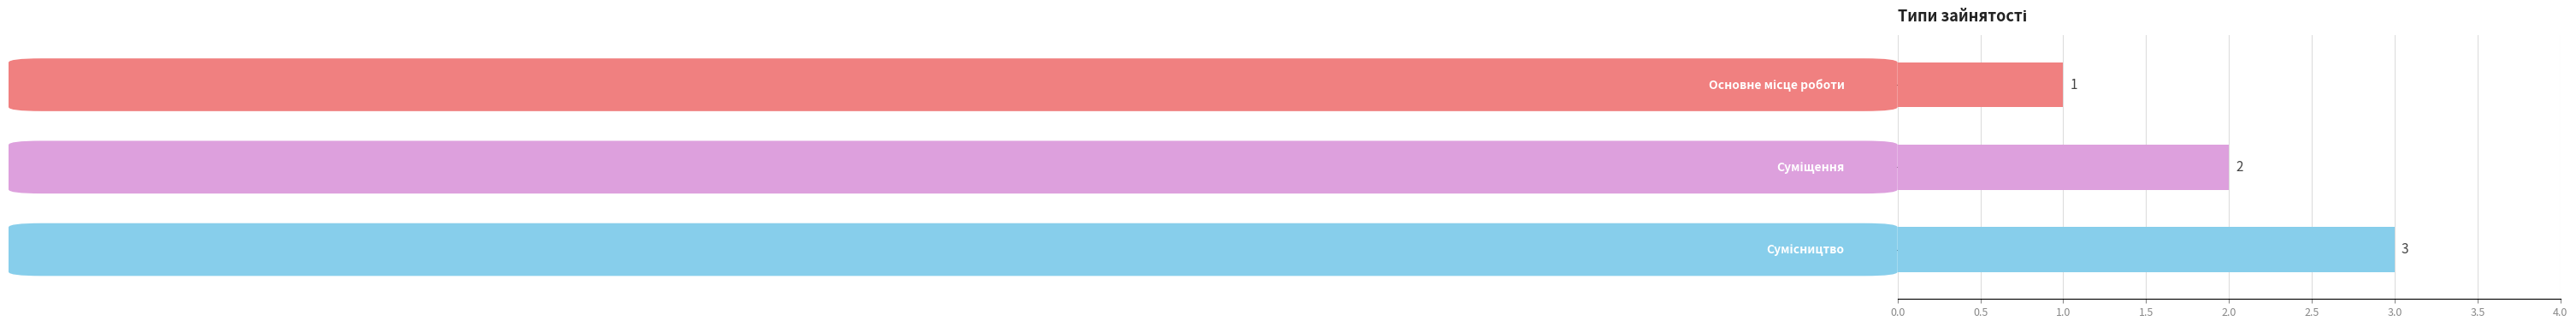

What is the sum of all values?

6